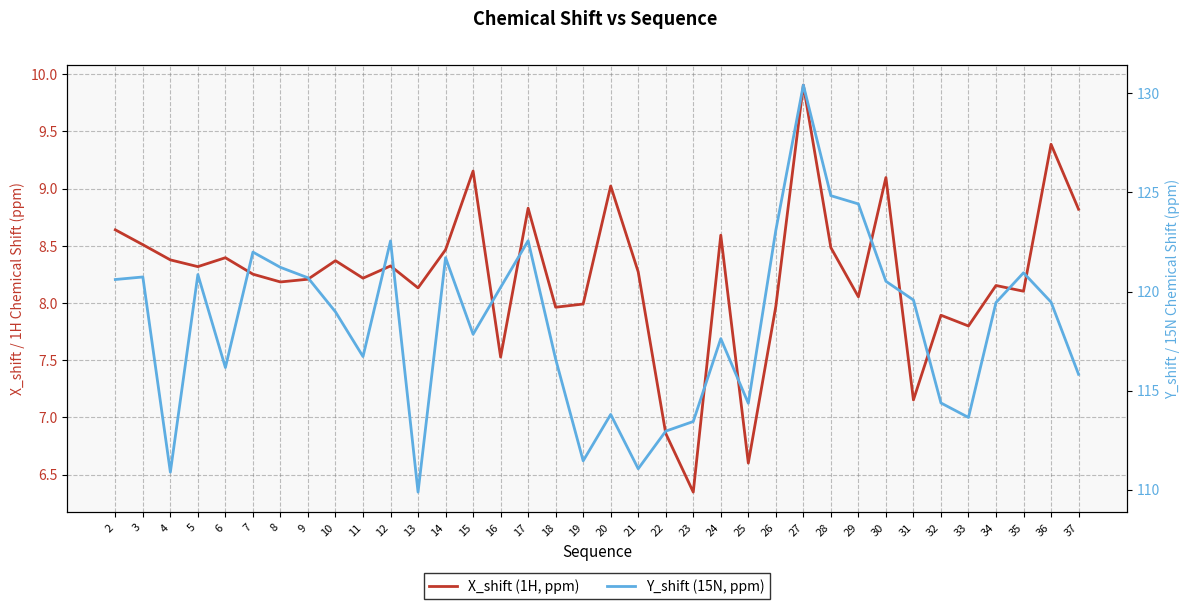

Which category has the highest value across all series?

27